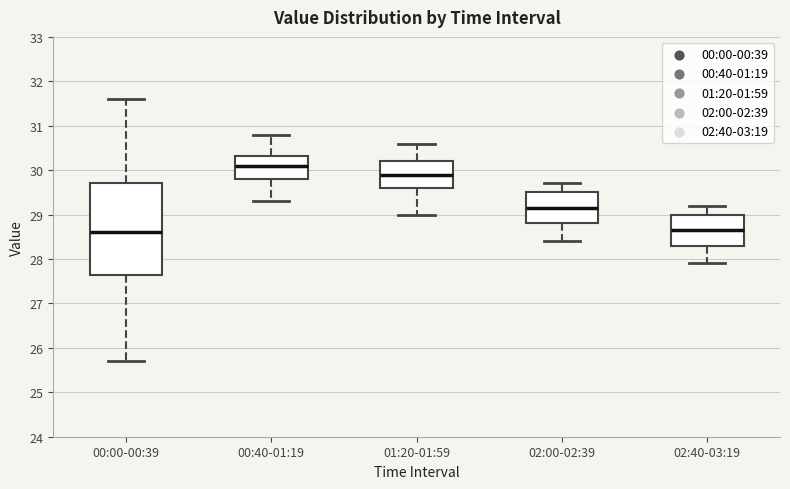

Where does the lower whisker of the box for 02:40-03:19 end on the y-axis? The values are not printed on the chart, so give them approximately, as read against the axis.

27.9